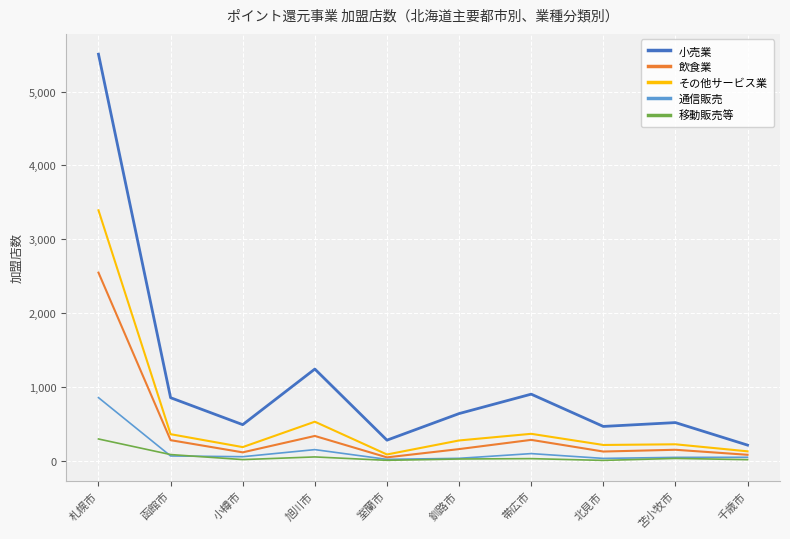

Is it true that 通信販売 equals 151 at 旭川市?

True